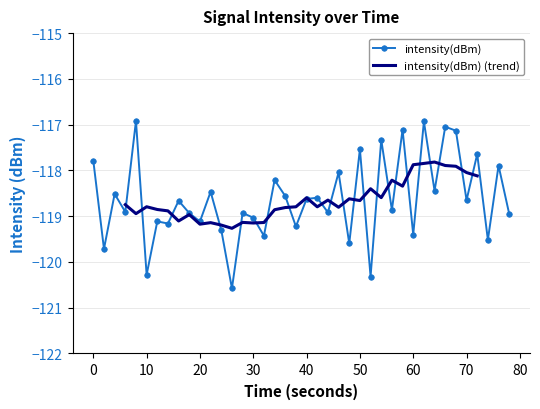

True or false: intensity(dBm) has more than 2 interior local peaks.

True